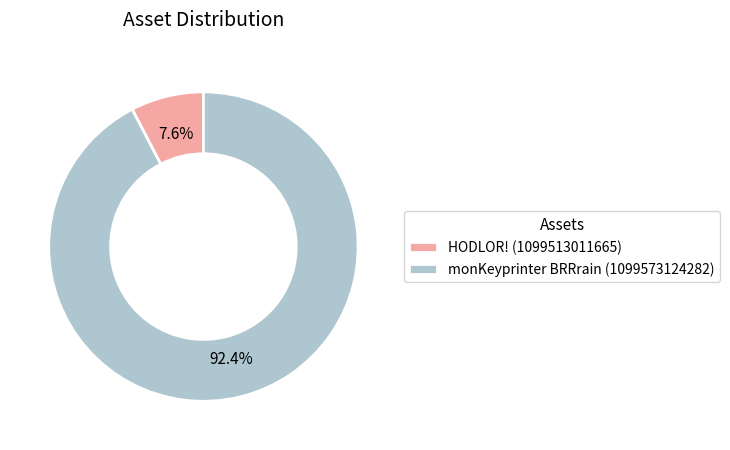

What is the largest slice in the pie chart?

monKeyprinter BRRrain (1099573124282)